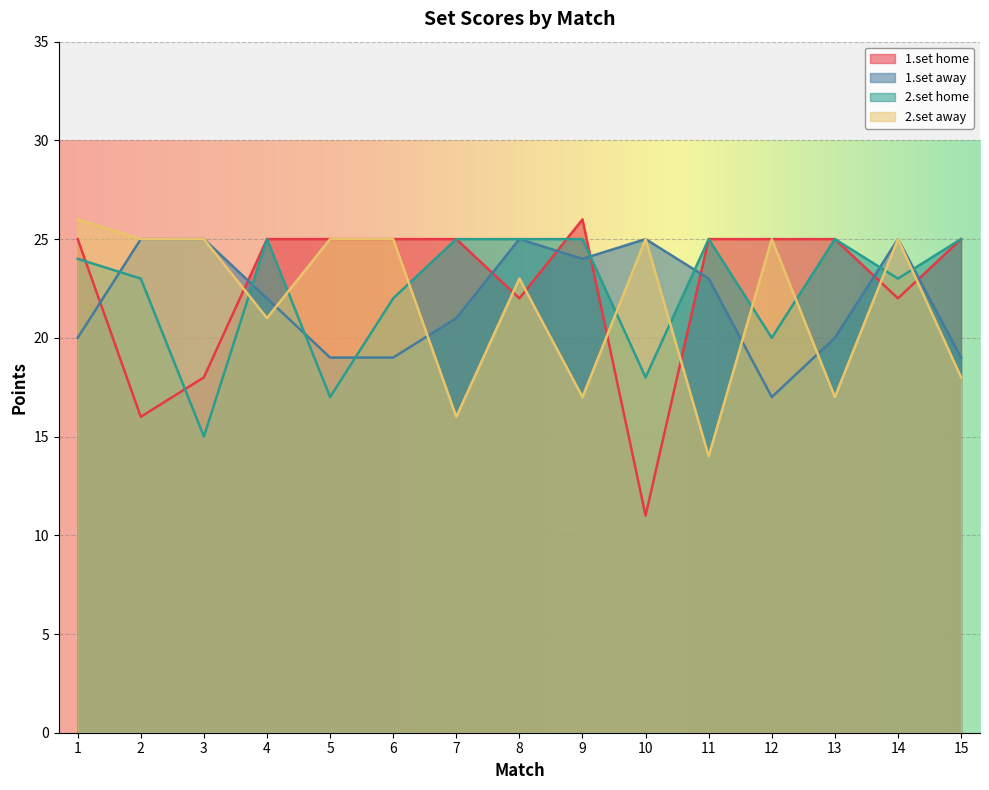

What is the maximum value for 2.set away?

26